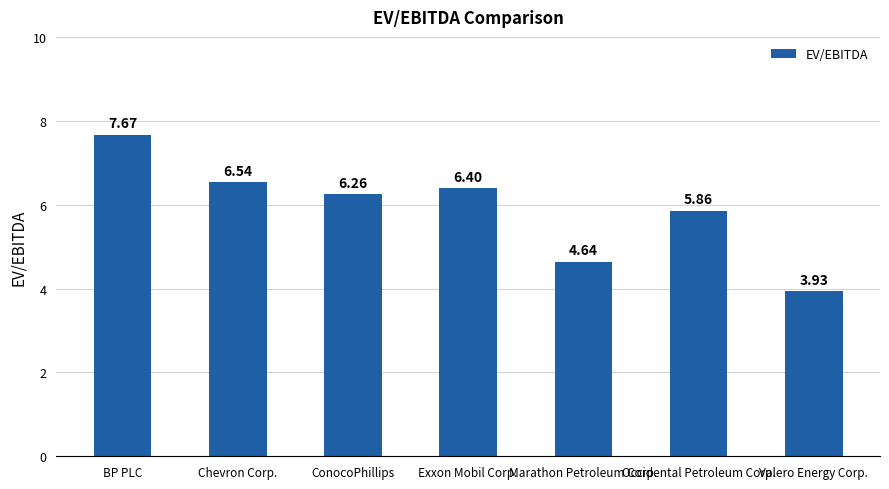

Count the number of data series in this chart.

1